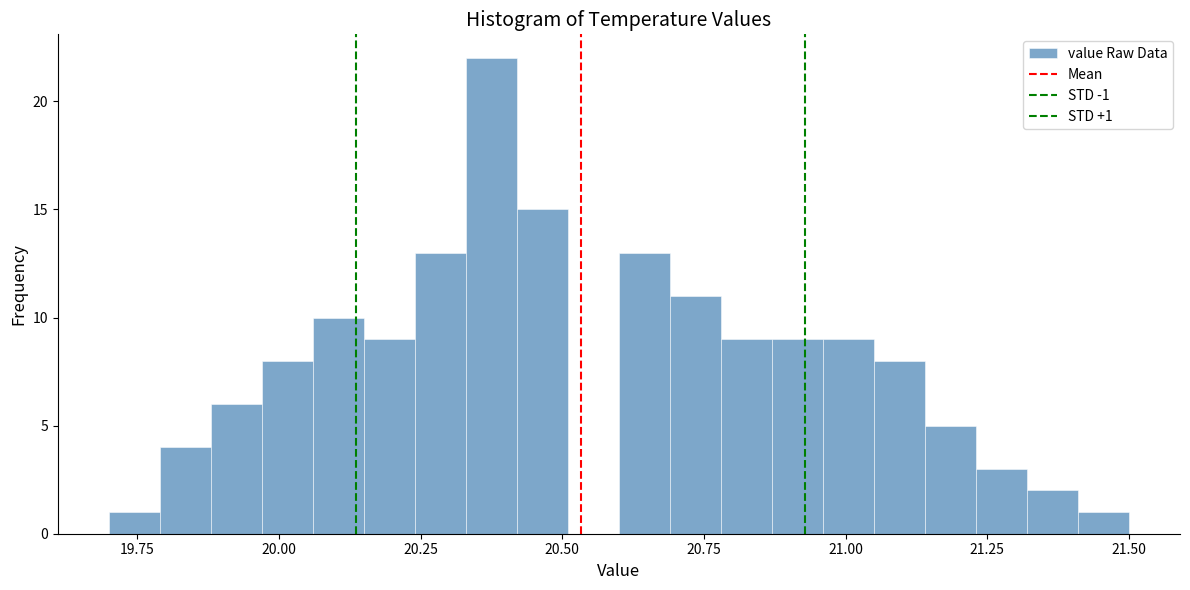

Read against the x-axis, roughly where is the centre of the tallest bar?

20.40